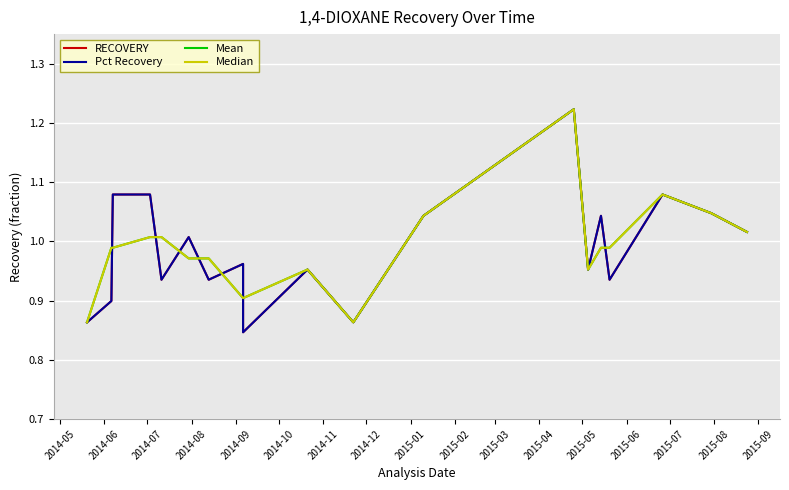

What is the lowest value of the Pct Recovery series?

0.8